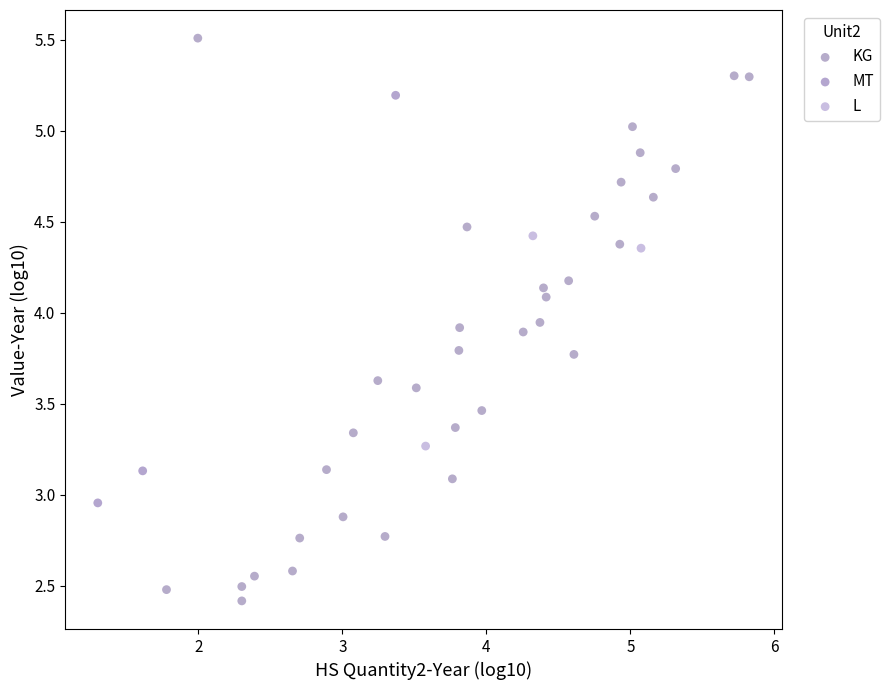

Which series contains the highest Y value?

KG